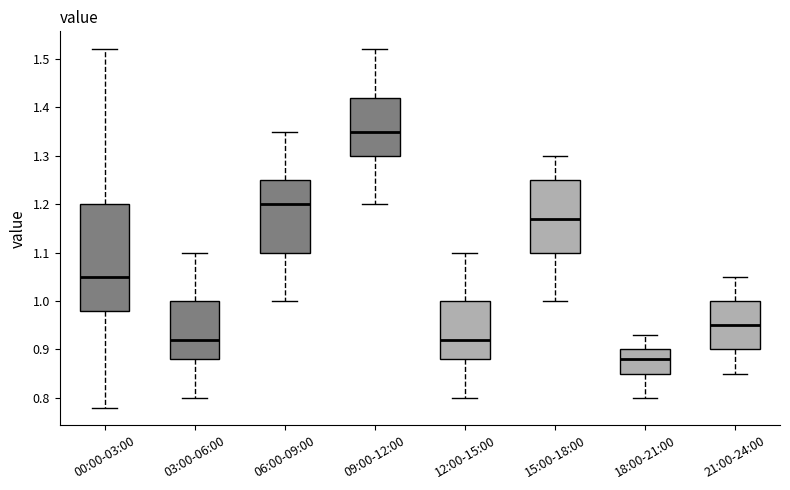

Reading left to right, transcribe this box plot: for each box, give where its median line is, the range the box spans, and where its two whiskers end, as read against the y-axis. The values are not printed on the chart, so give them approximately, as read against the axis.

00:00-03:00: median 1.05, box 0.98 to 1.20, whiskers 0.78 to 1.52
03:00-06:00: median 0.92, box 0.88 to 1.00, whiskers 0.80 to 1.10
06:00-09:00: median 1.20, box 1.10 to 1.25, whiskers 1.00 to 1.35
09:00-12:00: median 1.35, box 1.30 to 1.42, whiskers 1.20 to 1.52
12:00-15:00: median 0.92, box 0.88 to 1.00, whiskers 0.80 to 1.10
15:00-18:00: median 1.17, box 1.10 to 1.25, whiskers 1.00 to 1.30
18:00-21:00: median 0.88, box 0.85 to 0.90, whiskers 0.80 to 0.93
21:00-24:00: median 0.95, box 0.90 to 1.00, whiskers 0.85 to 1.05